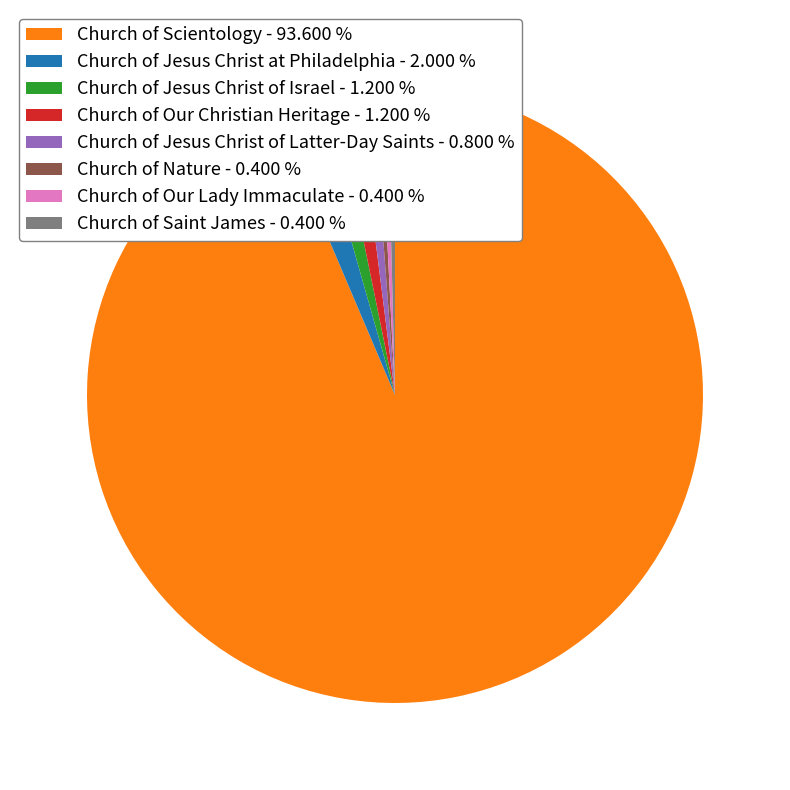

Is it true that Church of Saint James is 0% of the pie?

True